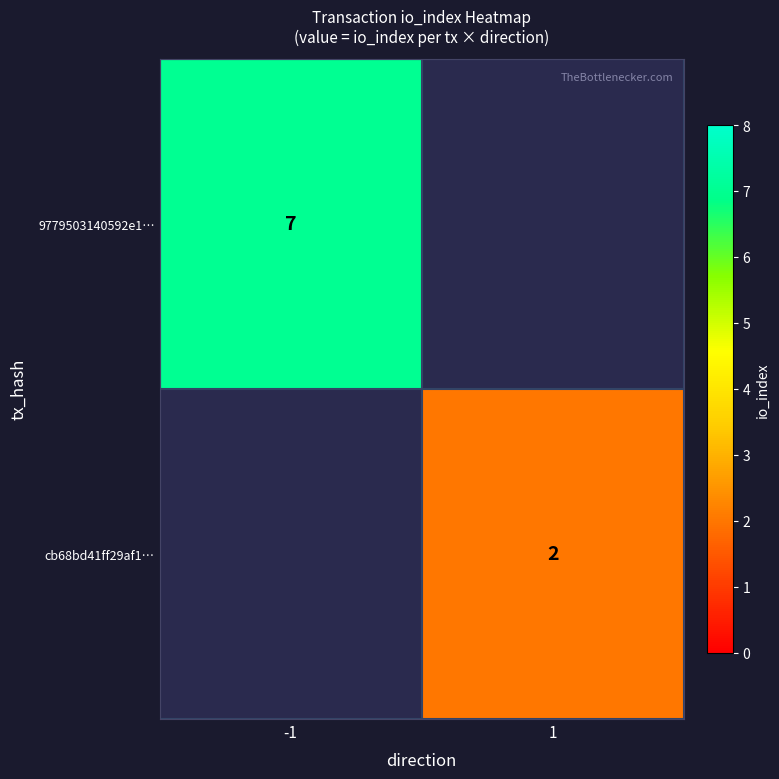

The value of 9779503140592e1… at -1 is 9. True or false?

False